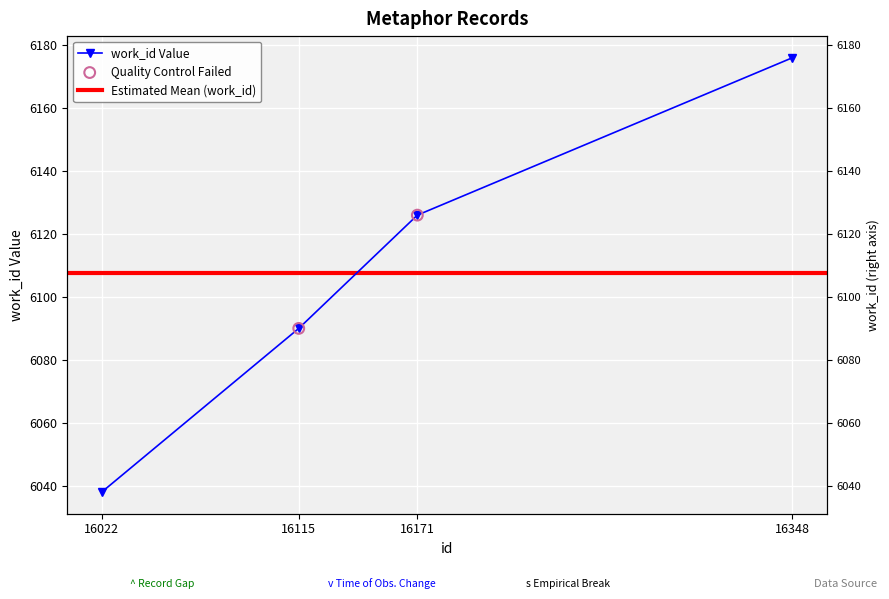

Which has a higher value, 16022 or 16115?

16115